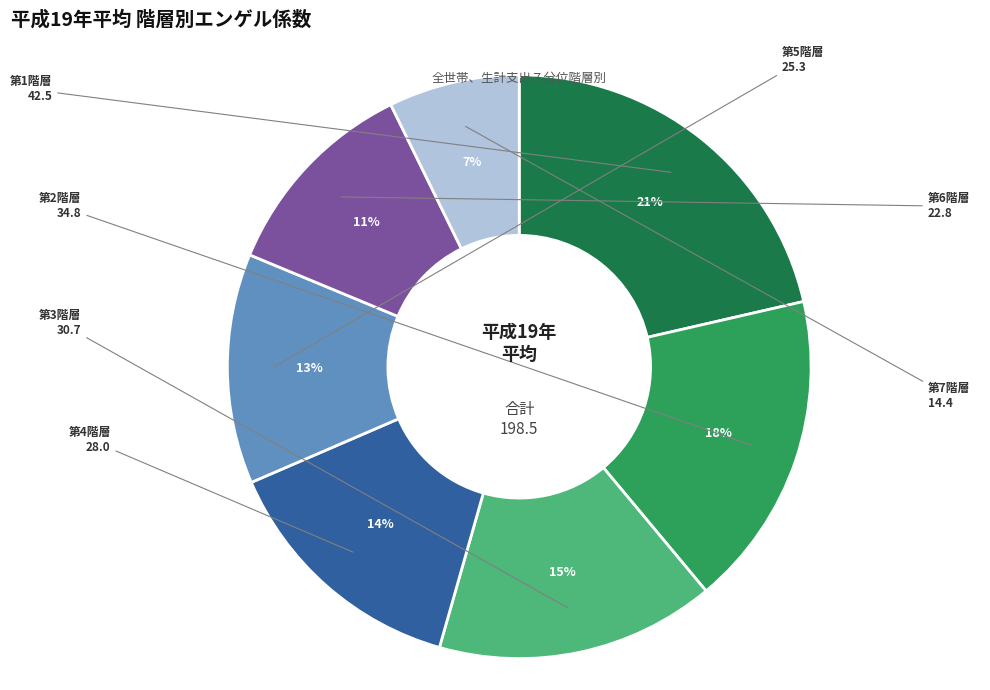

To the nearest percent, what is the difference between the largest and smallest slice percentages?

14%